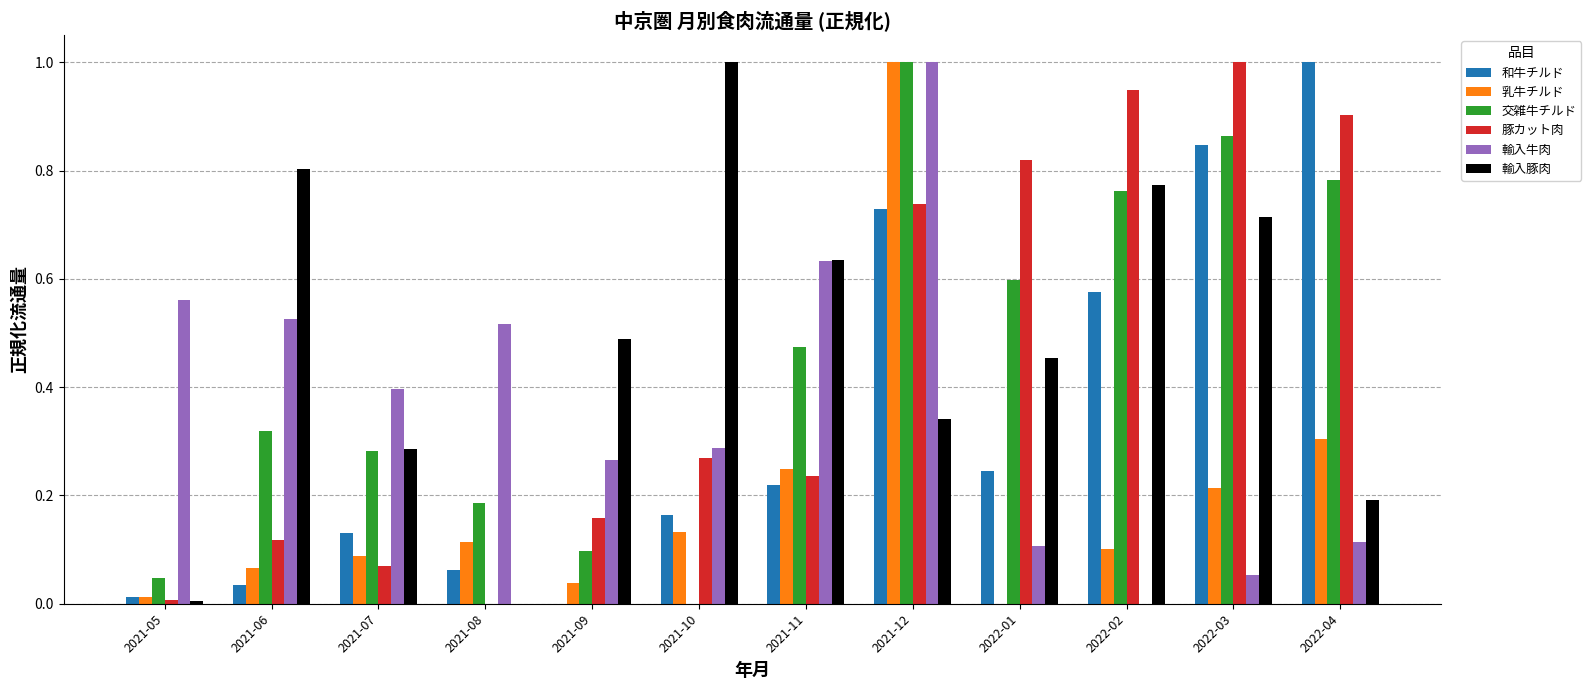

What is the sum of all 乳牛チルド values?

2.3